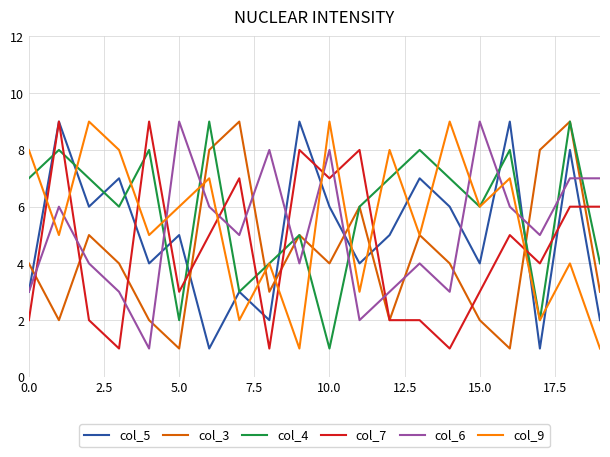

Count the col_9 values in the range 4 to 8.

12